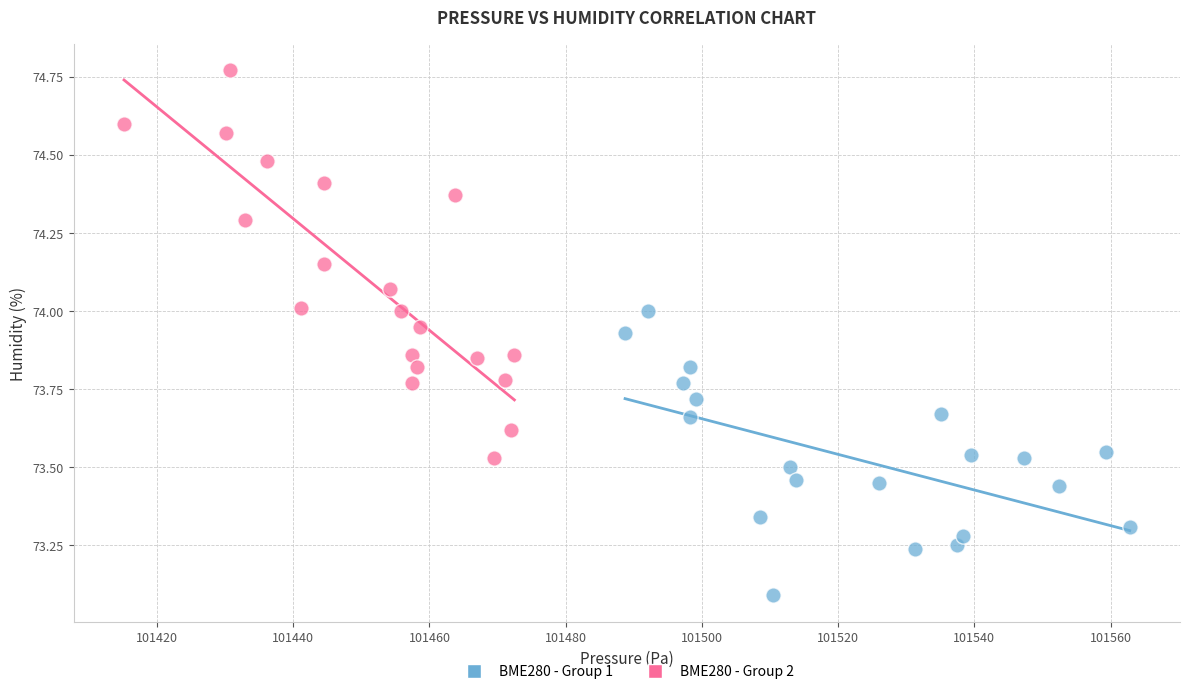

What are all the series names shown in the legend?

BME280 - Group 1, BME280 - Group 2